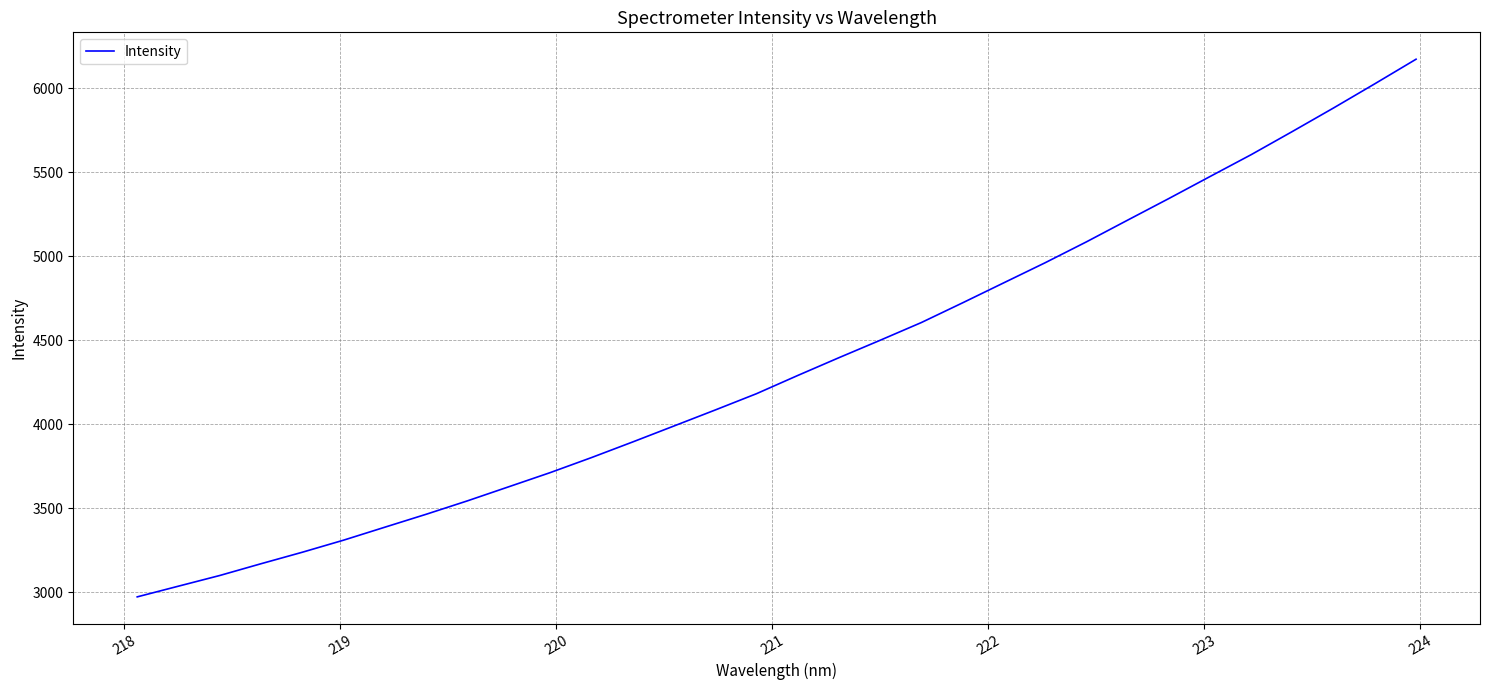

What is the average value?

4355.6